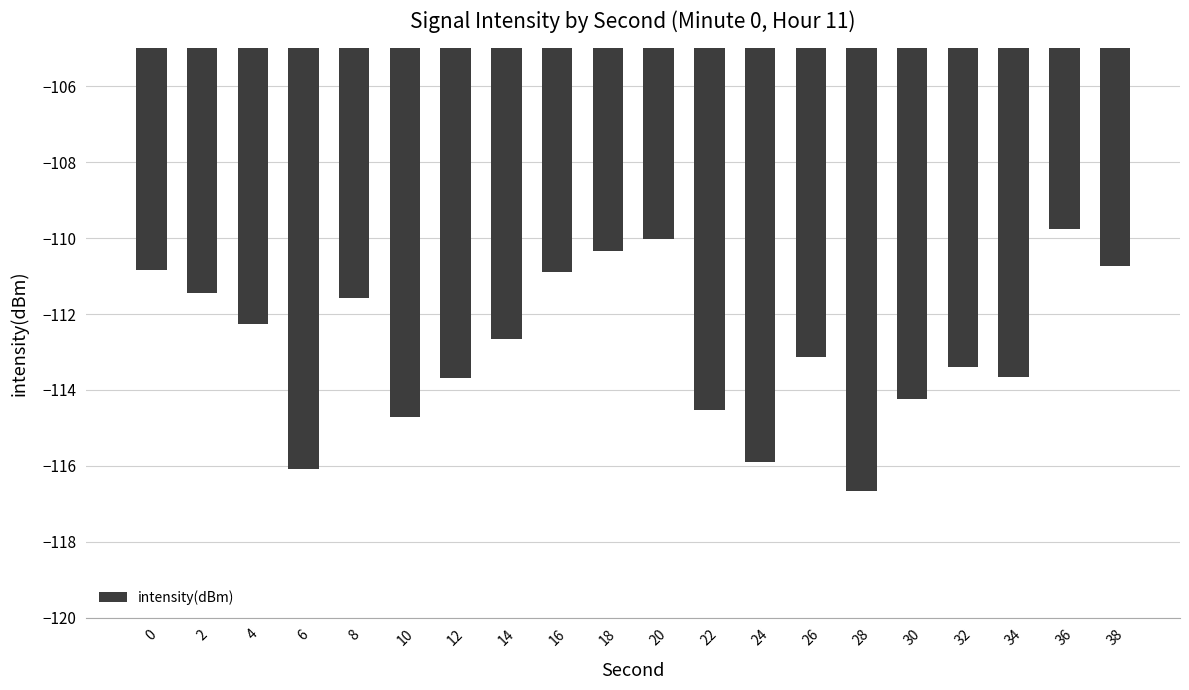

Reading right to left, what are all the values shown in this chart?

-110.7	-109.8	-113.7	-113.4	-114.2	-116.7	-113.1	-115.9	-114.5	-110.0	-110.3	-110.9	-112.6	-113.7	-114.7	-111.6	-116.1	-112.3	-111.4	-110.8